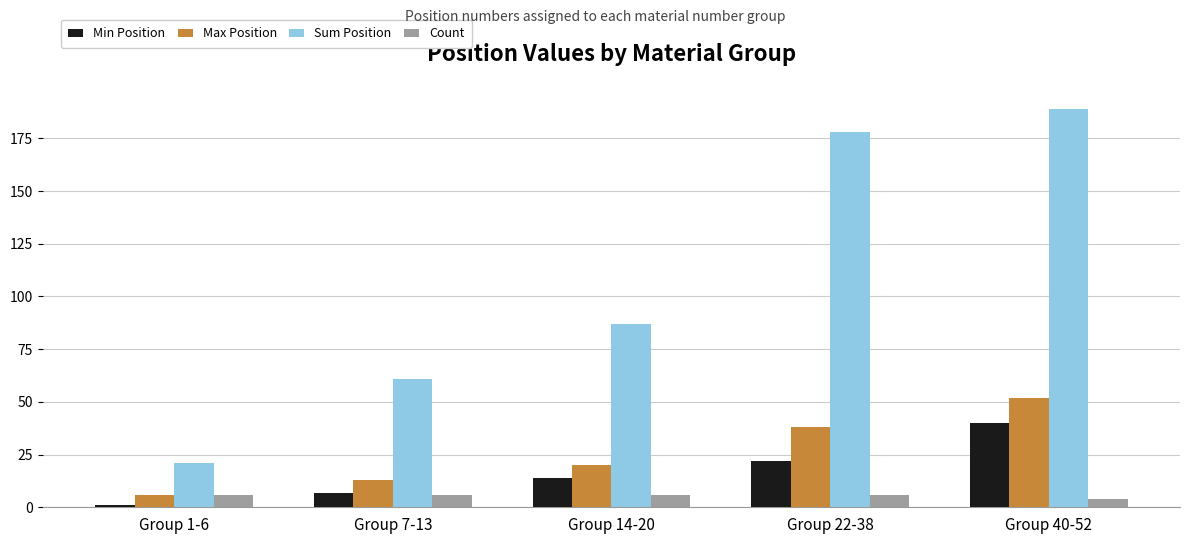

What position from the left is Group 14-20?

3